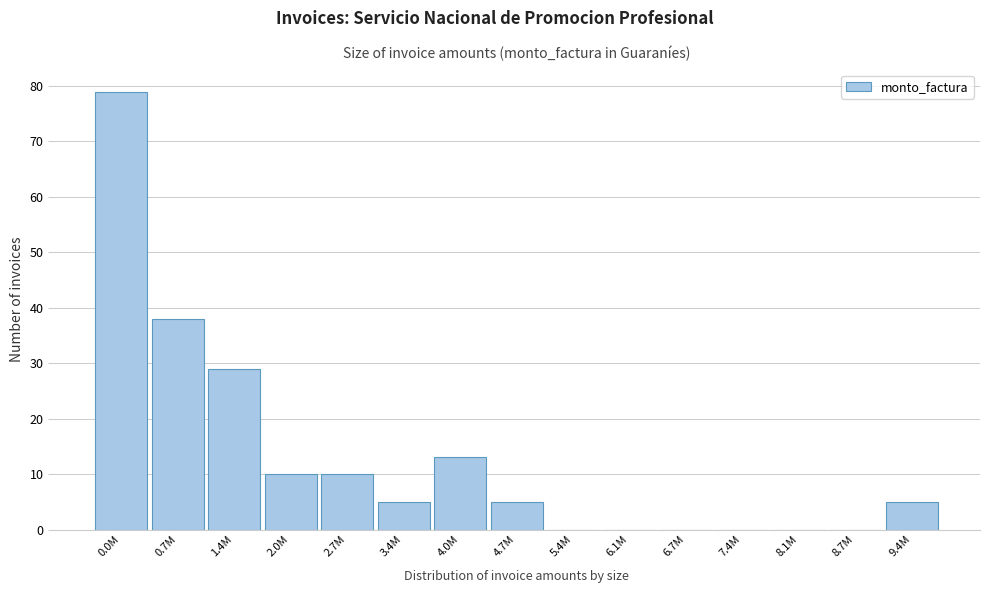

Reading left to right, extract all data points from this chart.

0.0M=79	0.7M=38	1.4M=29	2.0M=10	2.7M=10	3.4M=5	4.0M=13	4.7M=5	5.4M=0	6.1M=0	6.7M=0	7.4M=0	8.1M=0	8.7M=0	9.4M=5